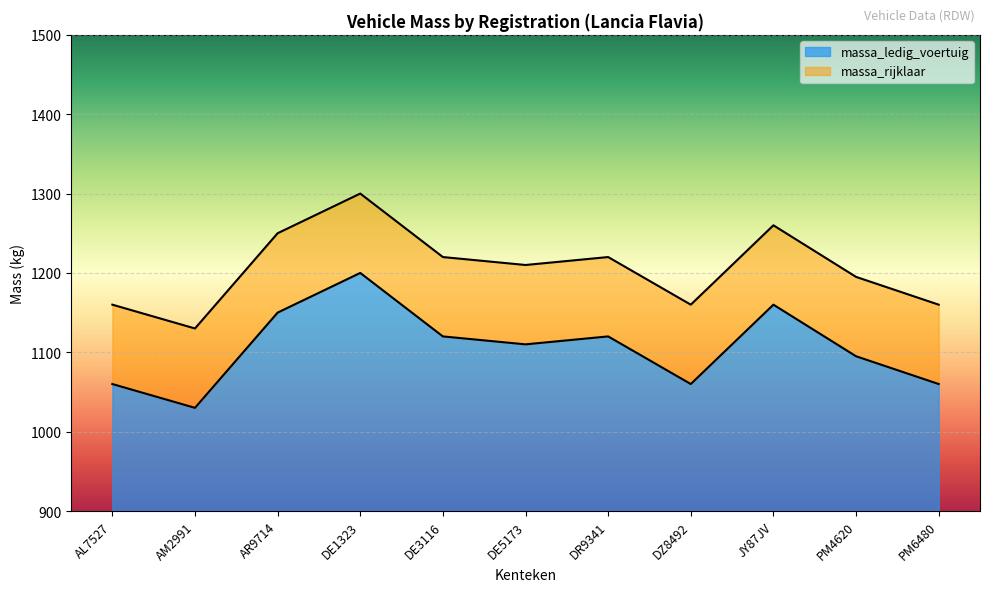

At how many categories does at least one series exceed 1168?

7